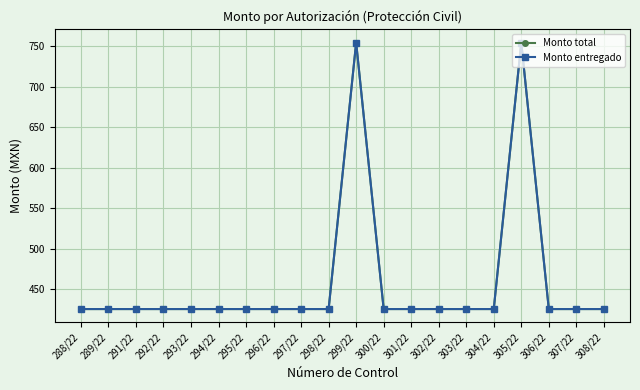

What position from the right is 301/22?

8